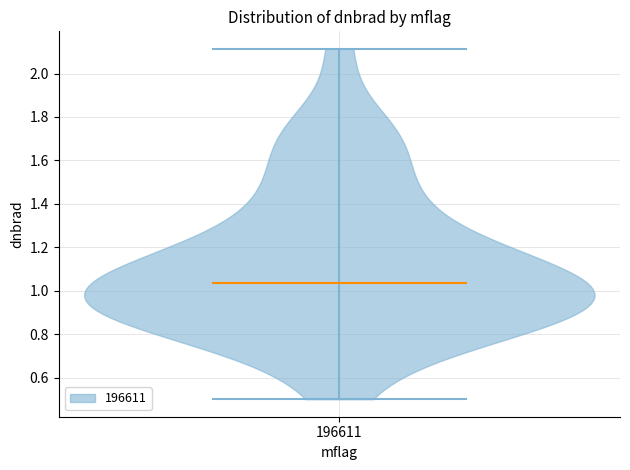

Read this violin plot against the y-axis: where its median line is, and the lowest and highest points the violin reaches. The values are not printed on the chart, so give them approximately, as read against the axis.

median line 1.04, lowest point 0.50, highest point 2.12